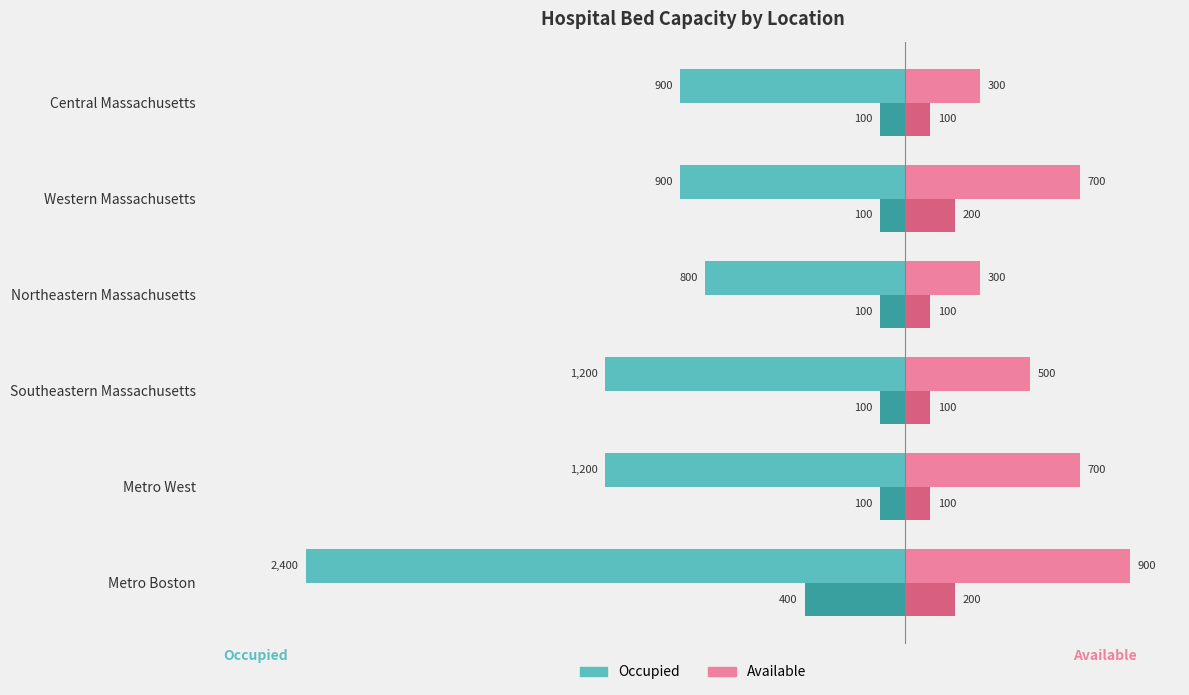

At which category is the sum across all series the highest?

Western Massachusetts